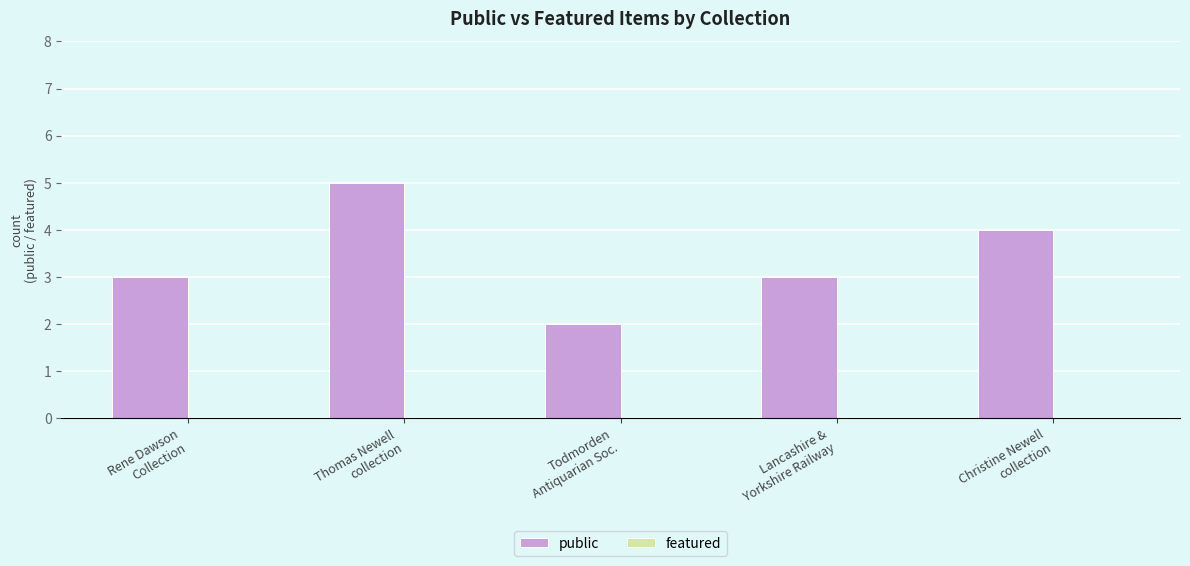

Which has a higher value, Rene Dawson
Collection or Thomas Newell
collection?

Thomas Newell
collection